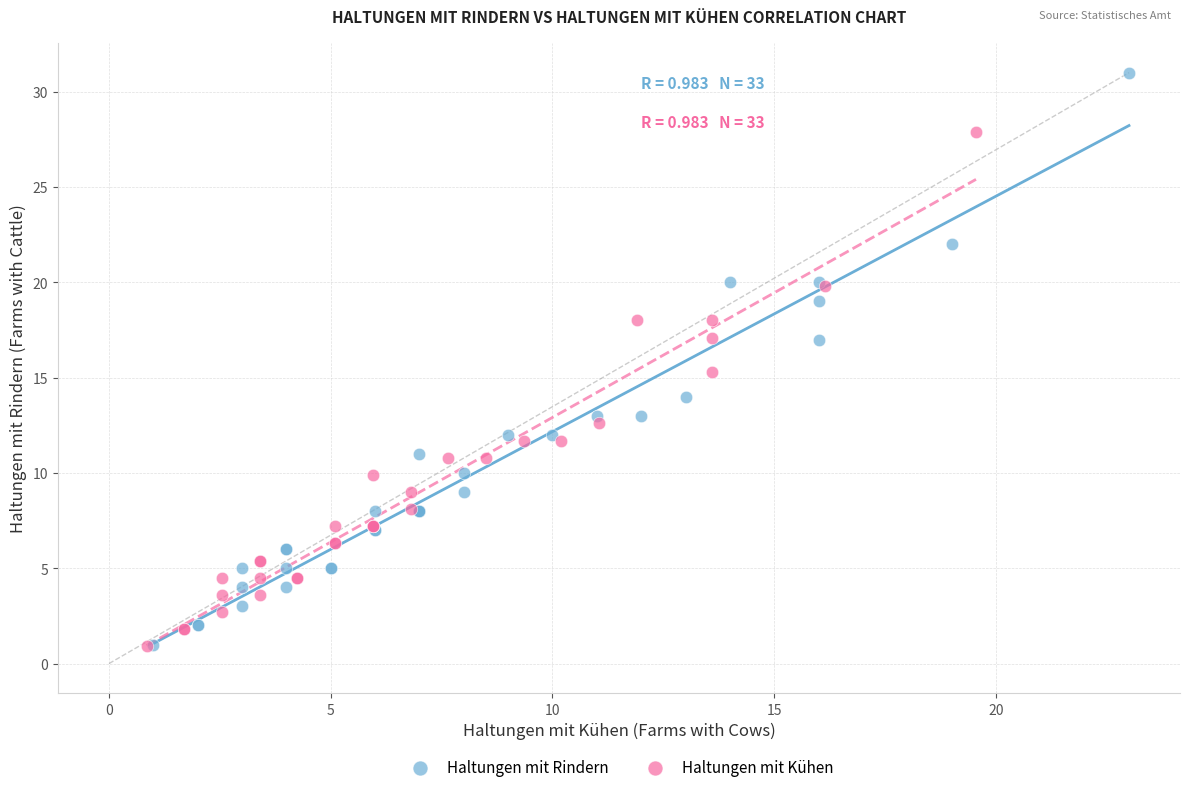

Which series contains the highest Y value?

Haltungen mit Rindern